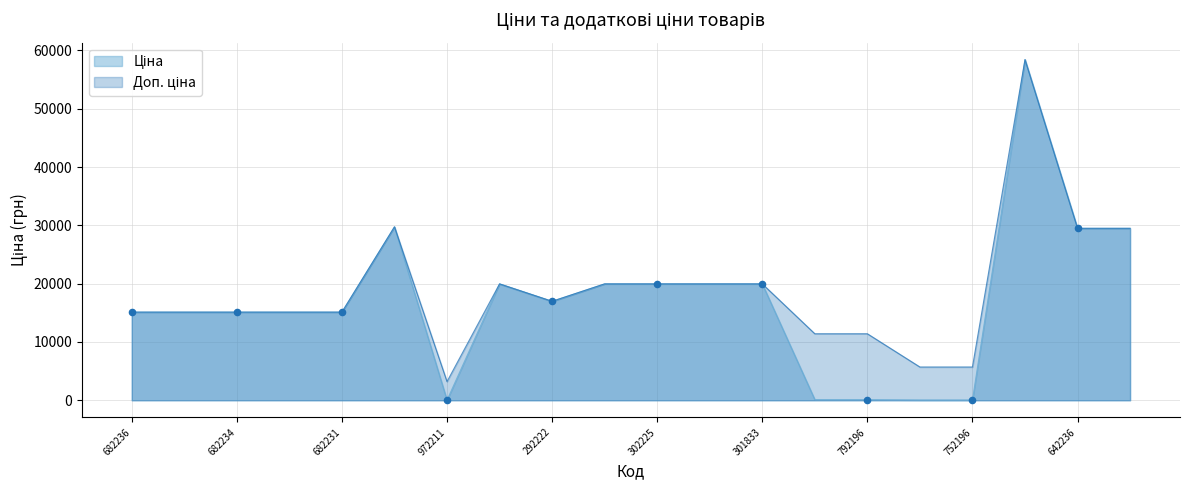

At which category is the sum across all series the highest?

285662232